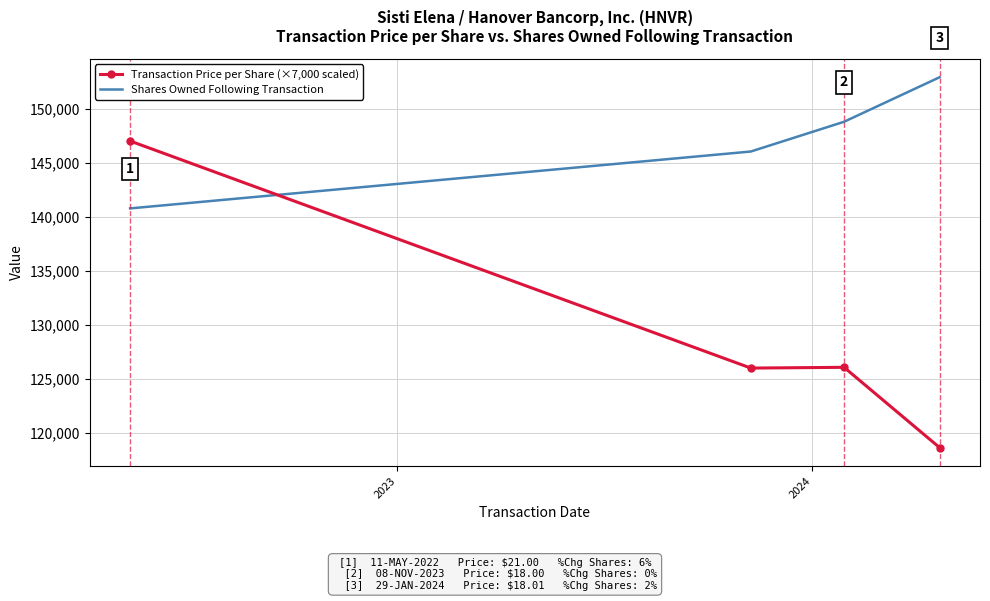

Count the number of categories in the chart.

4